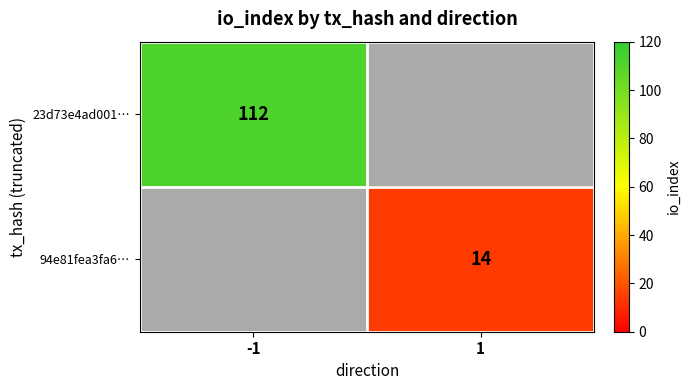

The value of 94e81fea3fa6… at 1 is 14. True or false?

True